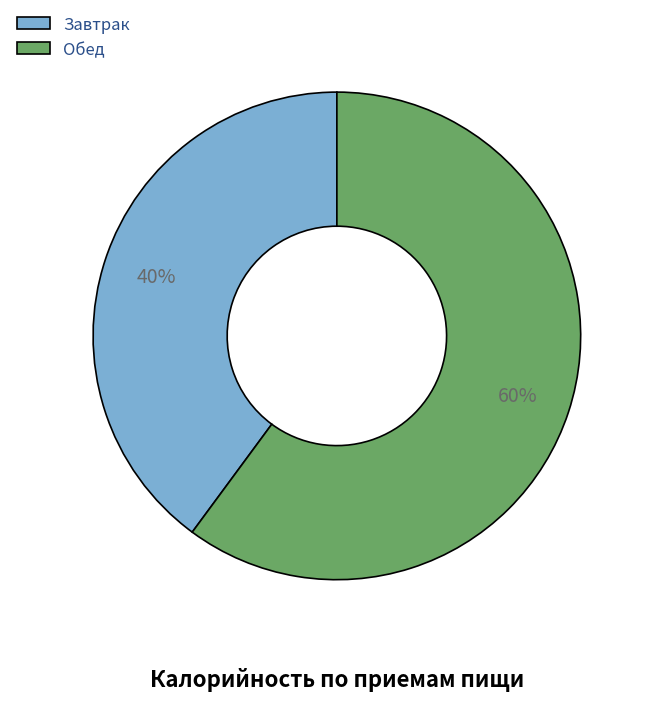

Rank the categories by value from lowest to highest.

Завтрак, Обед